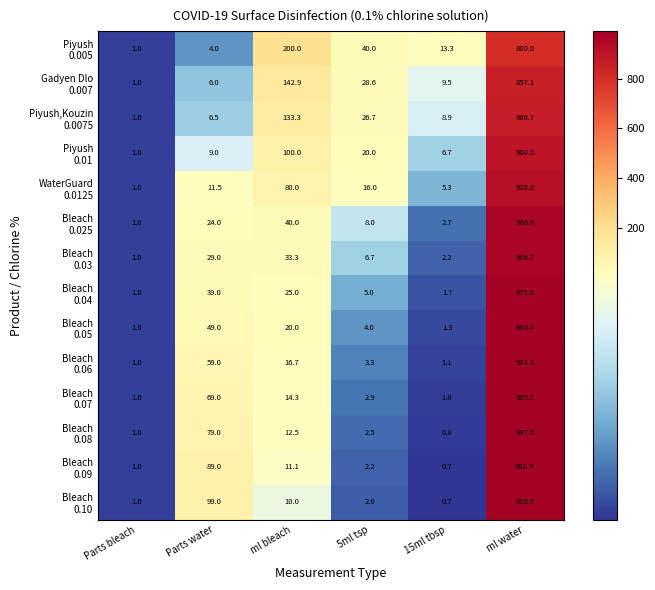

At which category is the sum across all series the highest?

ml water